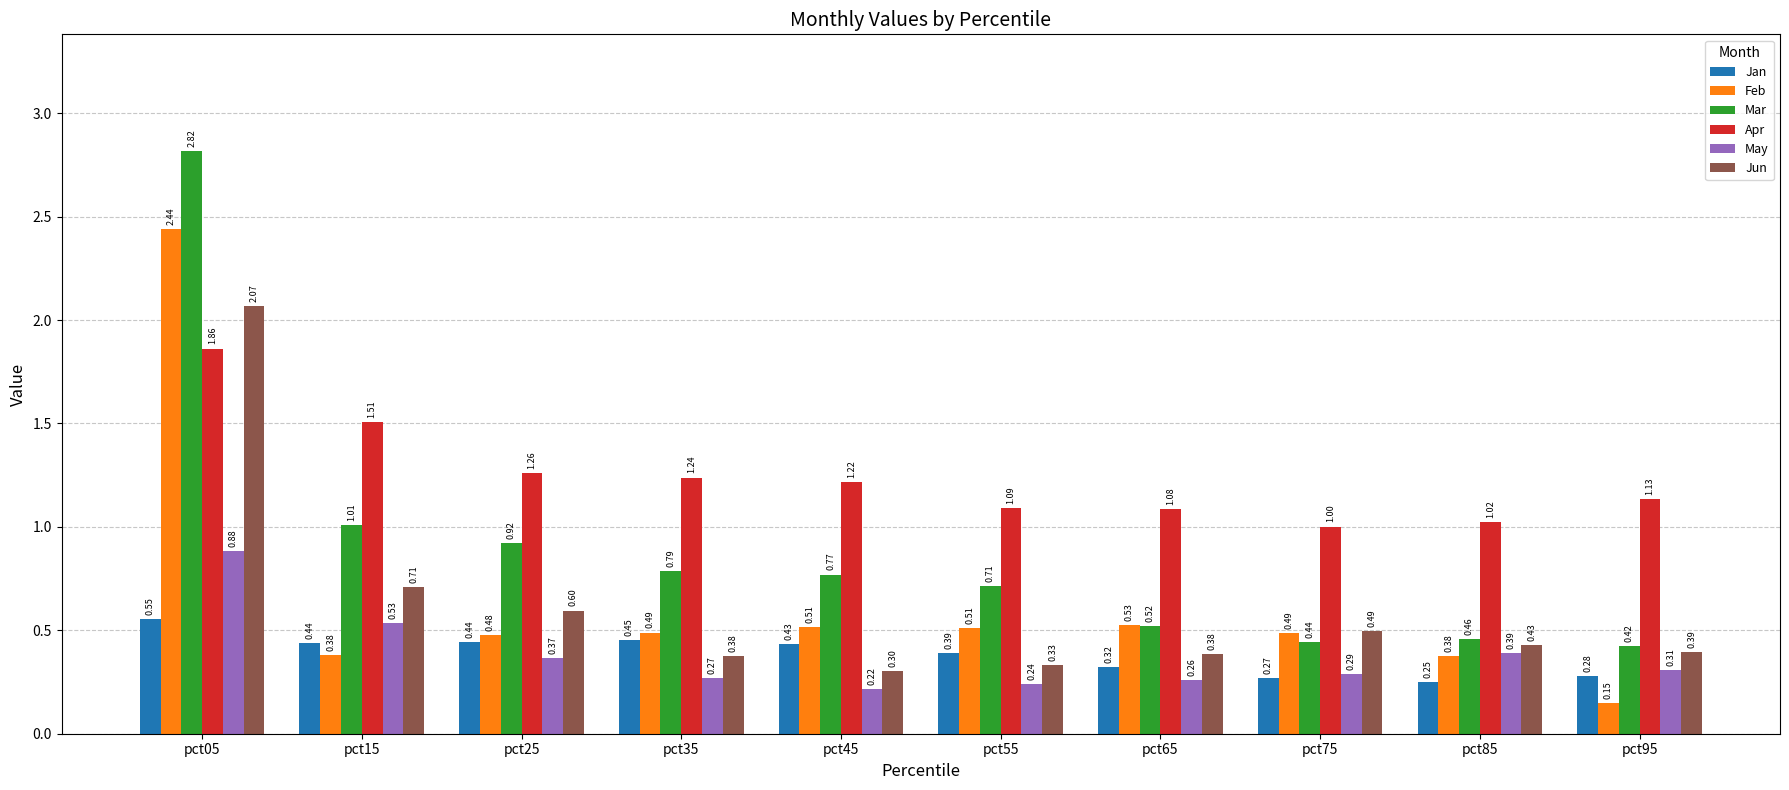

Between pct85 and pct95, which series saw the biggest shift?

Feb